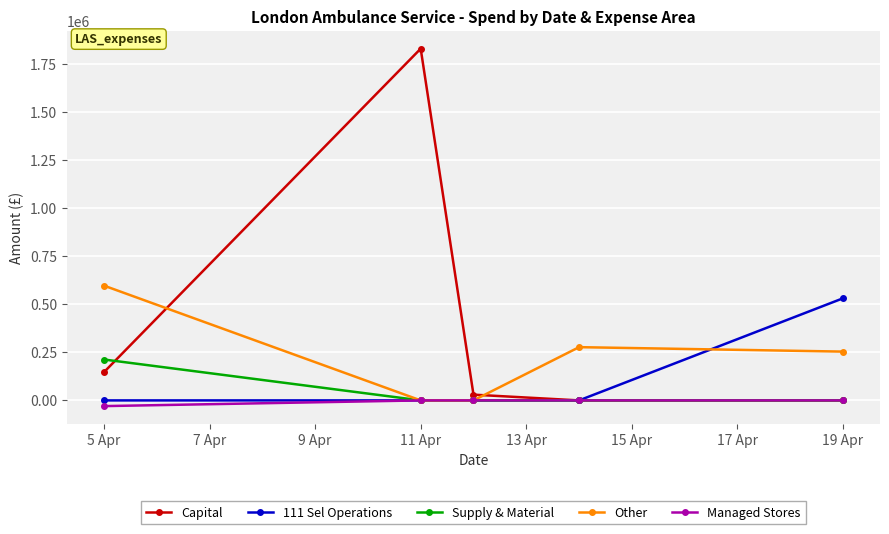

What is the value of the Other point at the 5th from the left?

253976.2